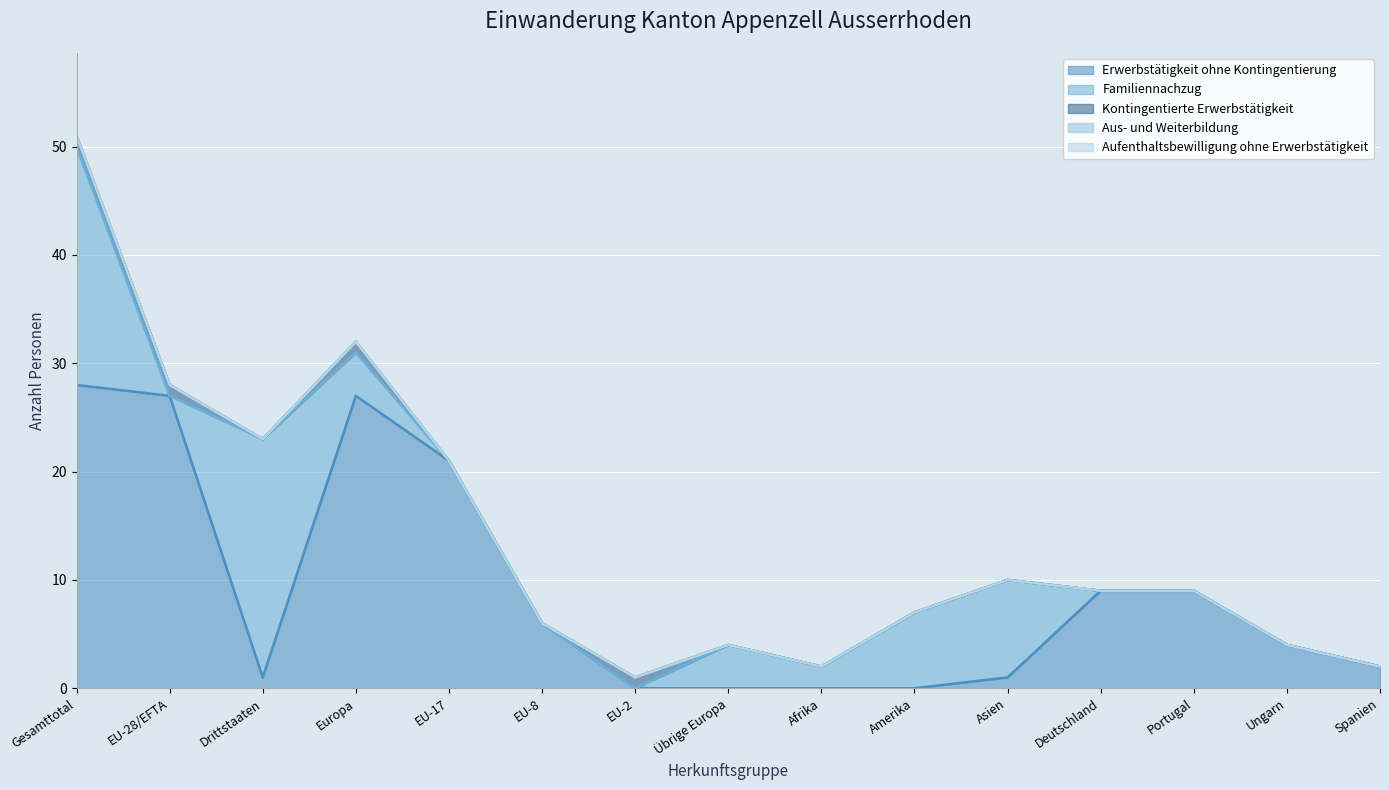

At which label is Aus- und Weiterbildung closest to 0?

Gesamttotal